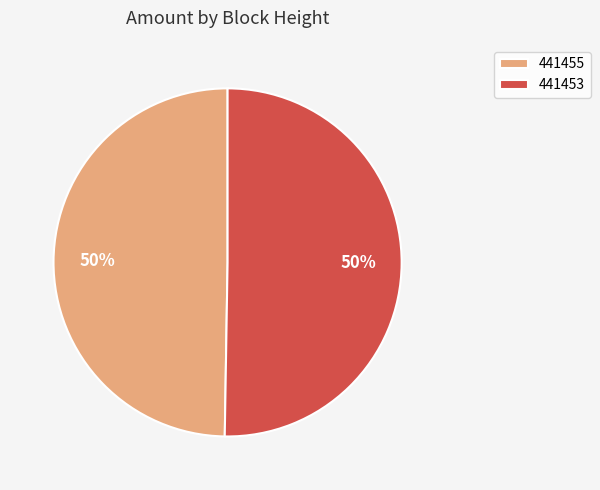

Which slice is the smallest?

441455